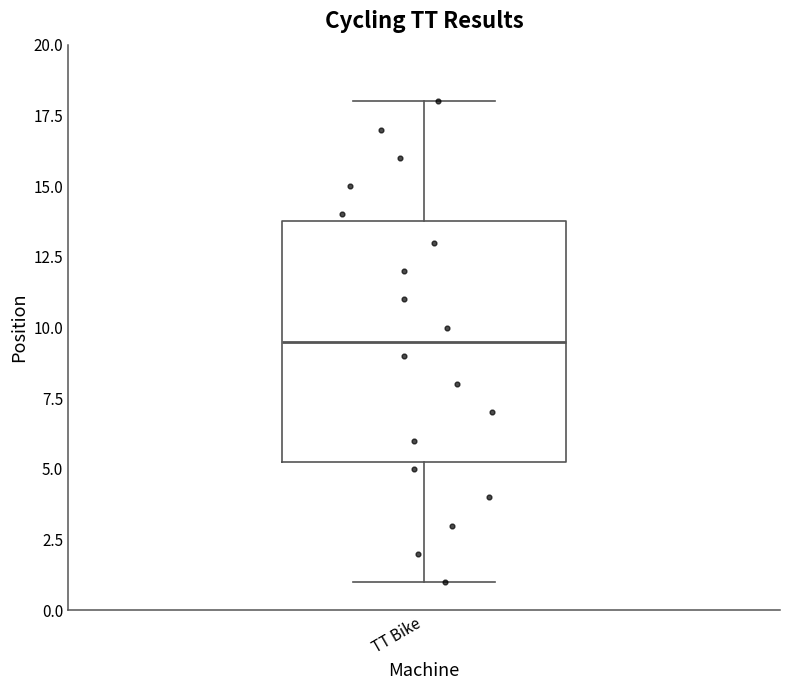

Read this box plot against the y-axis: the position of the median line, the range covered by the box, and the ends of both whiskers. The values are not printed on the chart, so give them approximately, as read against the axis.

median 9.5, box 5.5 to 14.0, whiskers 1.0 to 18.0